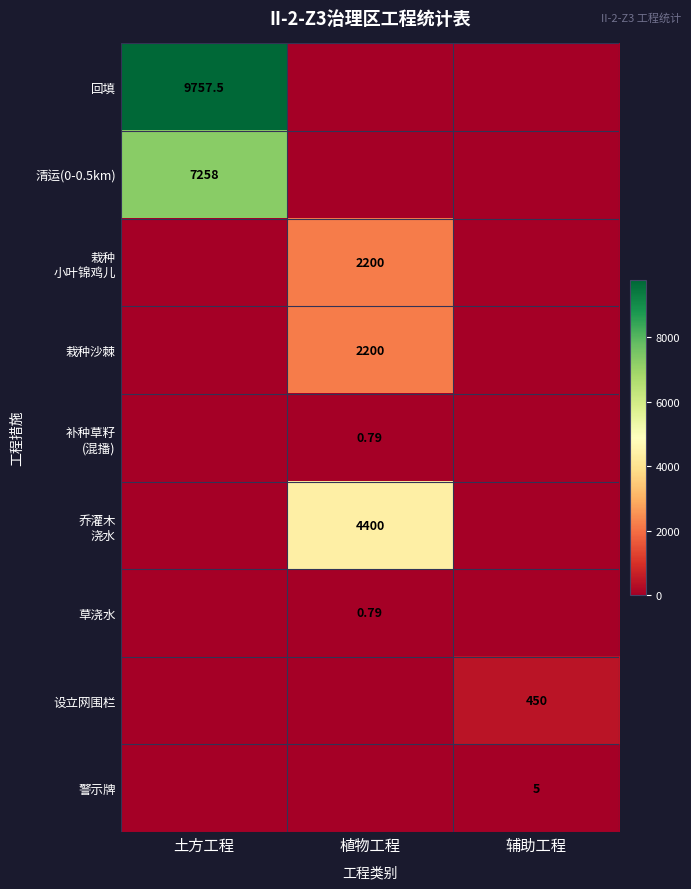

At which category does the chart reach its peak across all series?

土方工程